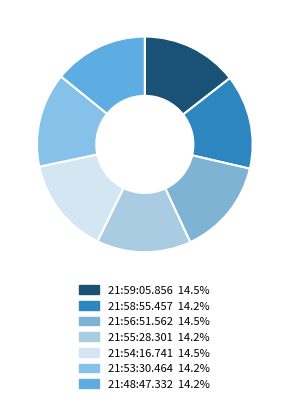

To the nearest percent, what portion does 21:54:16.741 represent?

14%